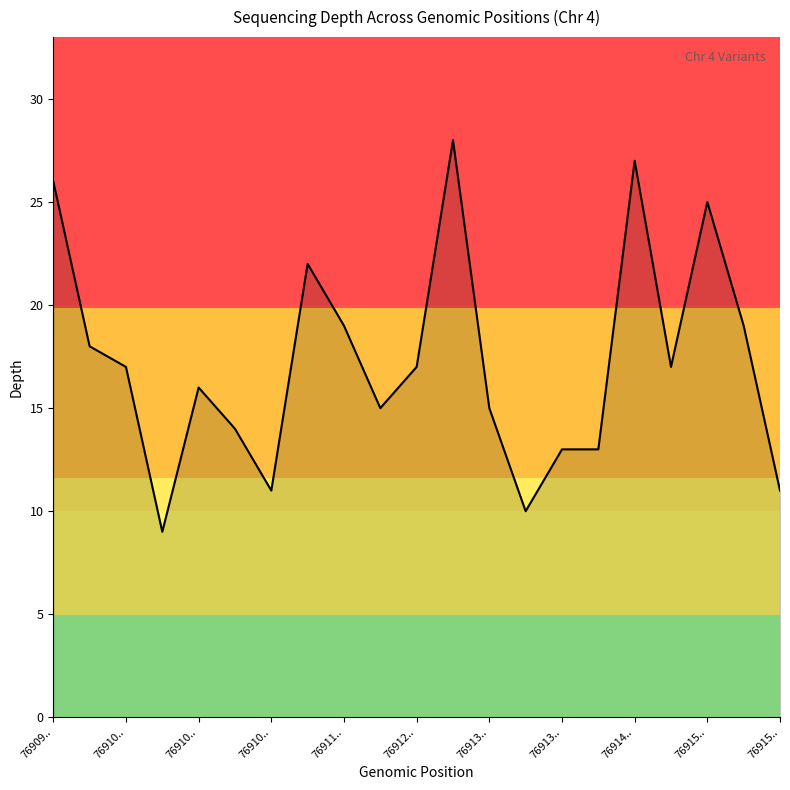

What is the difference between the maximum and minimum values?

19